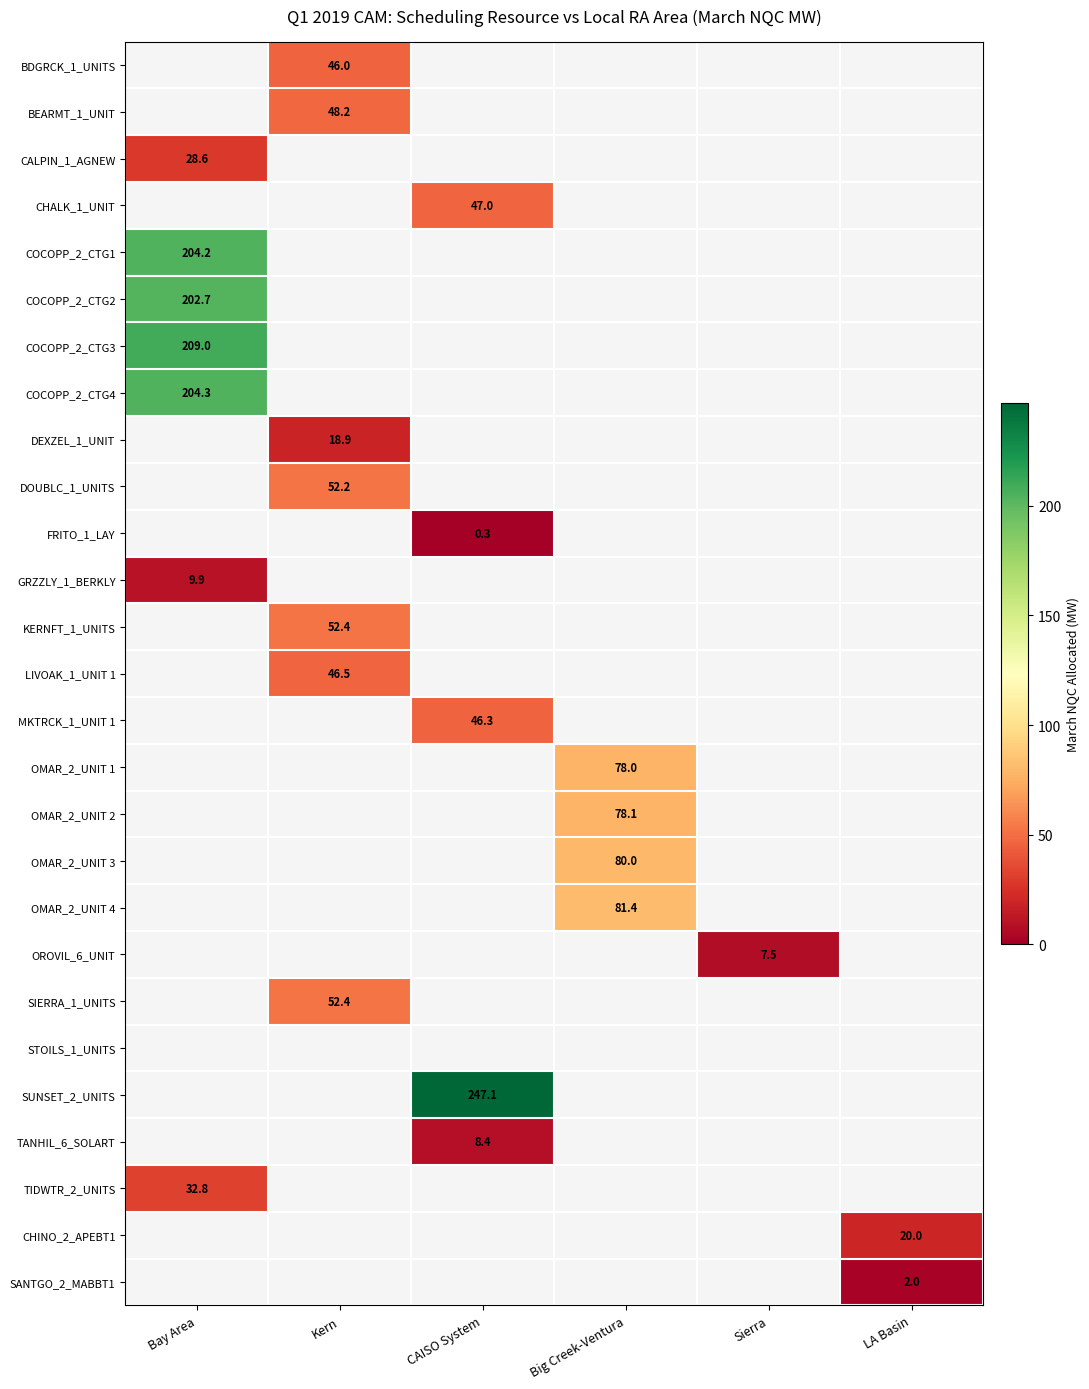

True or false: COCOPP_2_CTG2 has a value of 202.7 at Bay Area.

True